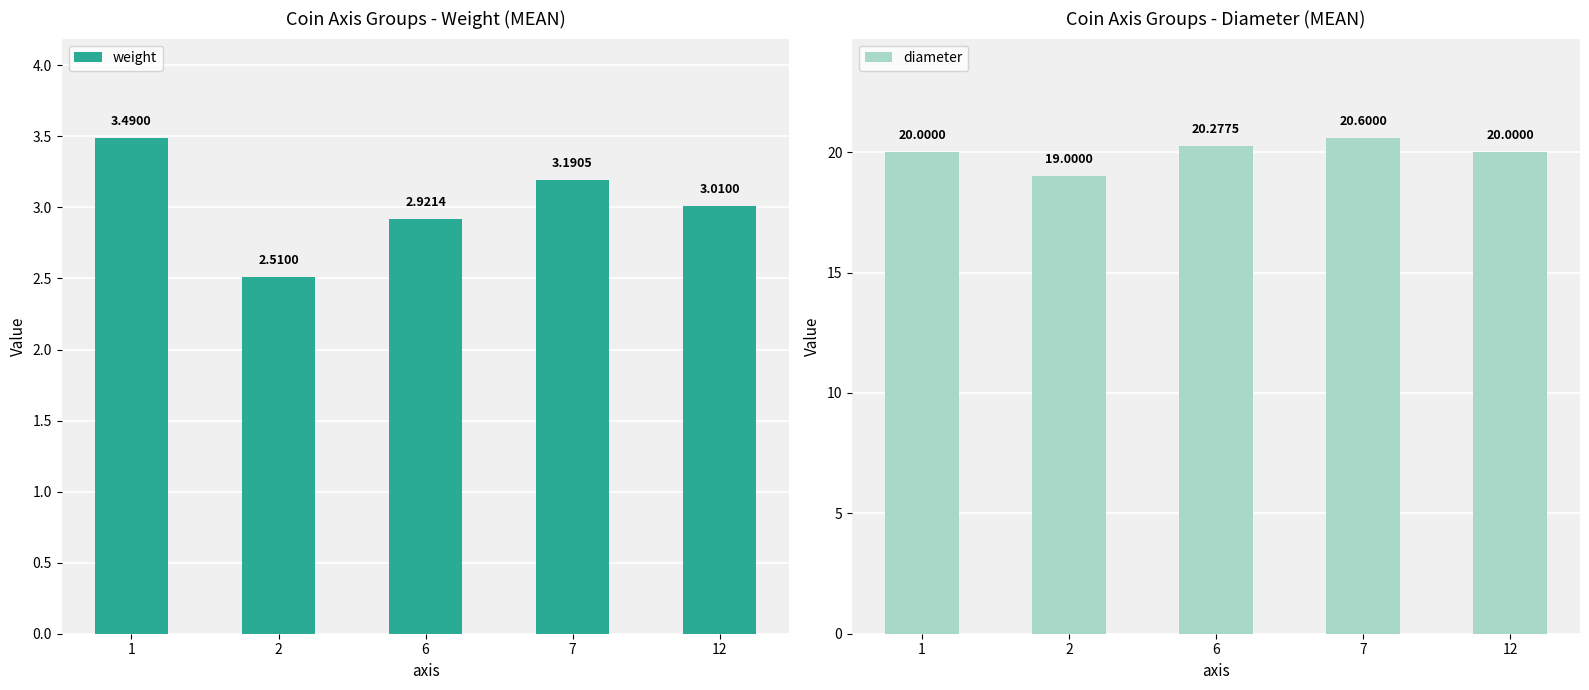

What is the value of the diameter bar at the 5th from the left?

20.0